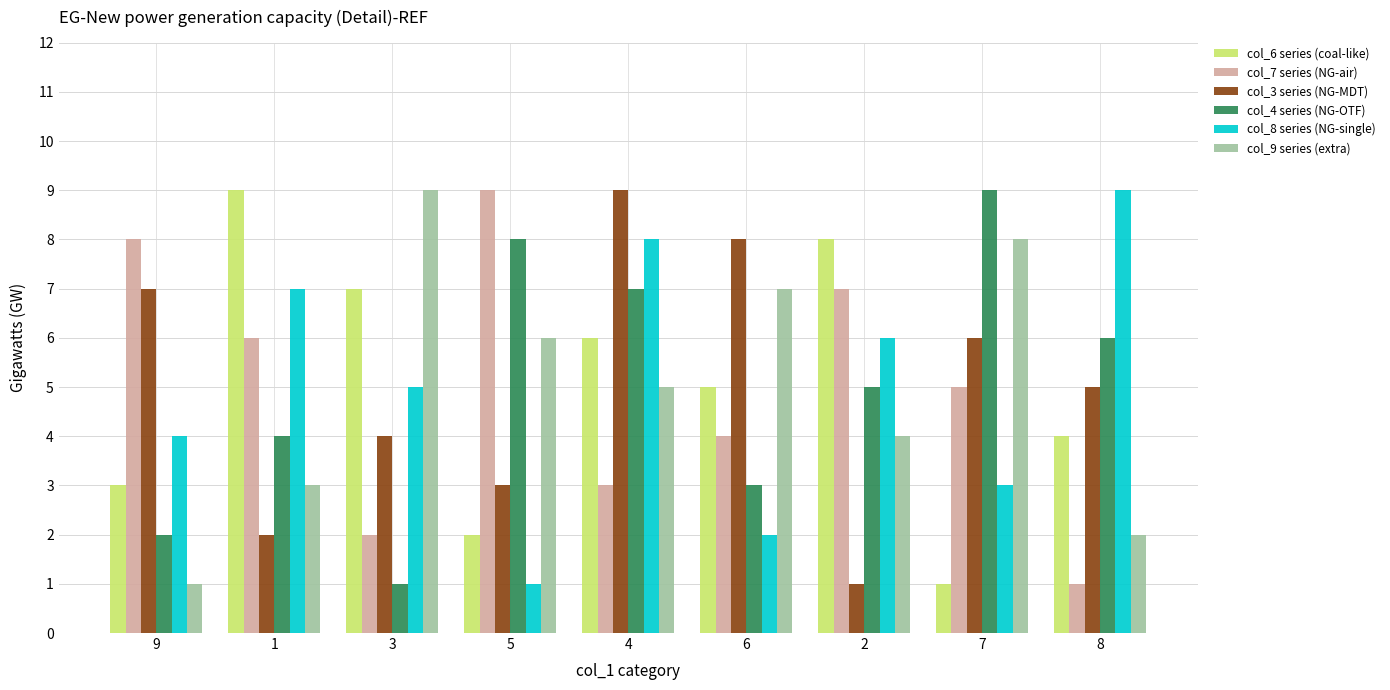

At which category is the sum across all series the highest?

4